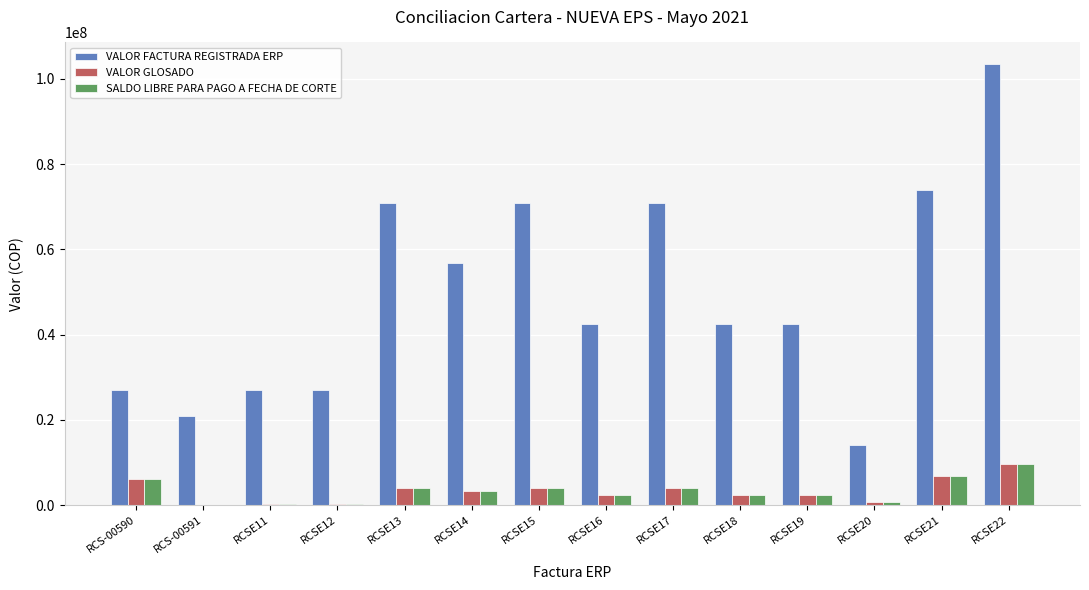

What is the difference between the VALOR FACTURA REGISTRADA ERP values at RCS-00590 and RCSE20?

12864544